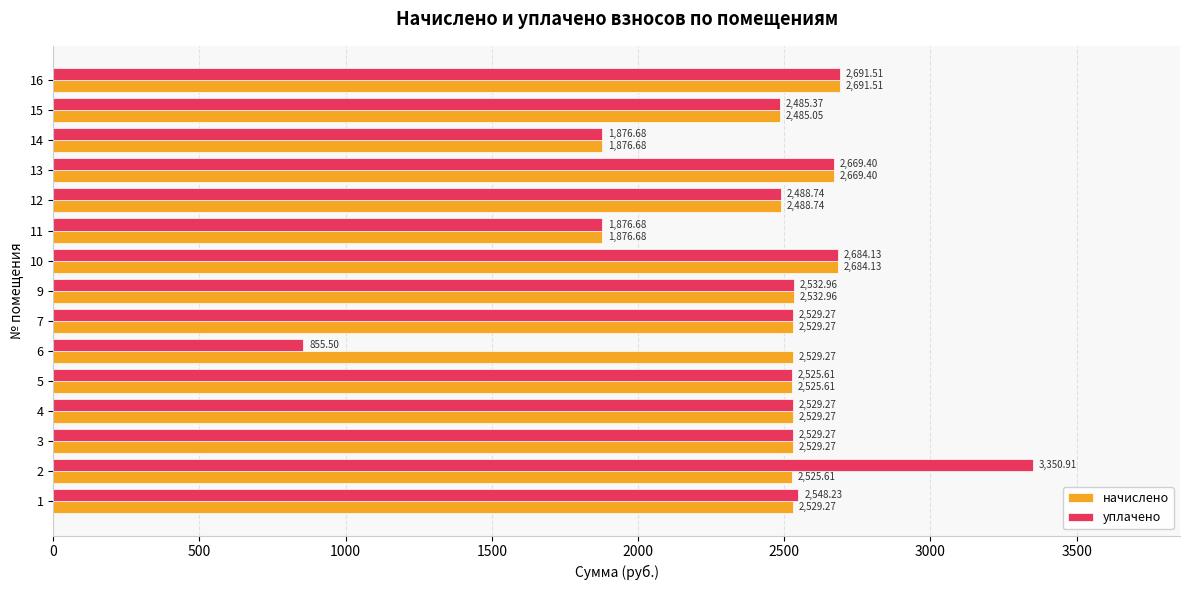

What is the difference between the highest and lowest values at 1?

19.0